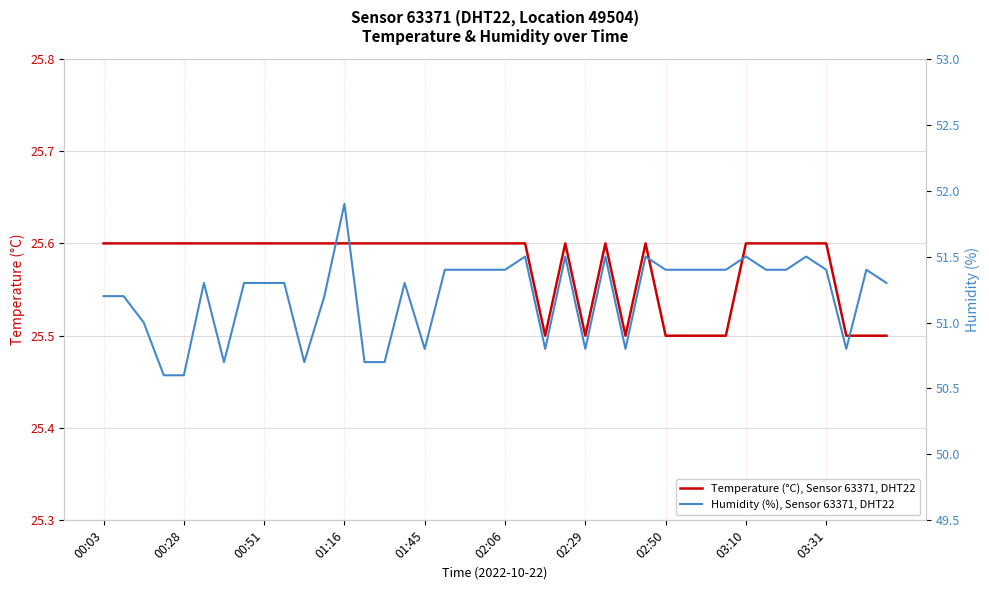

What is the maximum value shown in the chart?

51.9